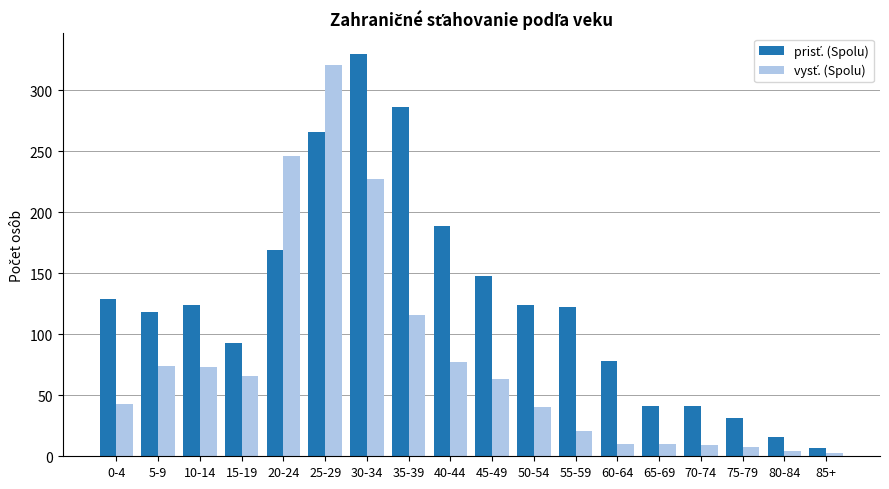

At how many categories does at least one series exceed 222?

4